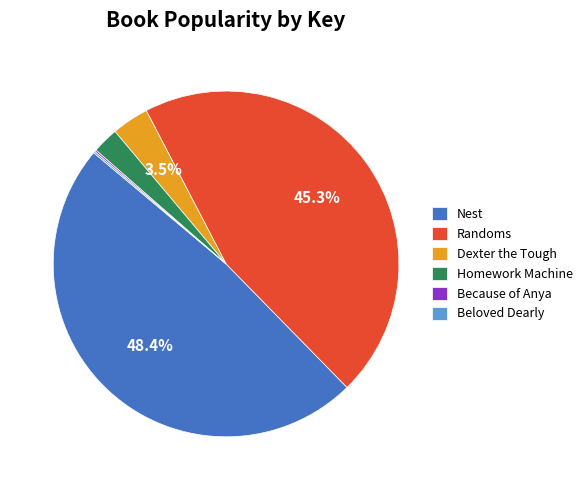

Is it true that Homework Machine is 9% of the pie?

False